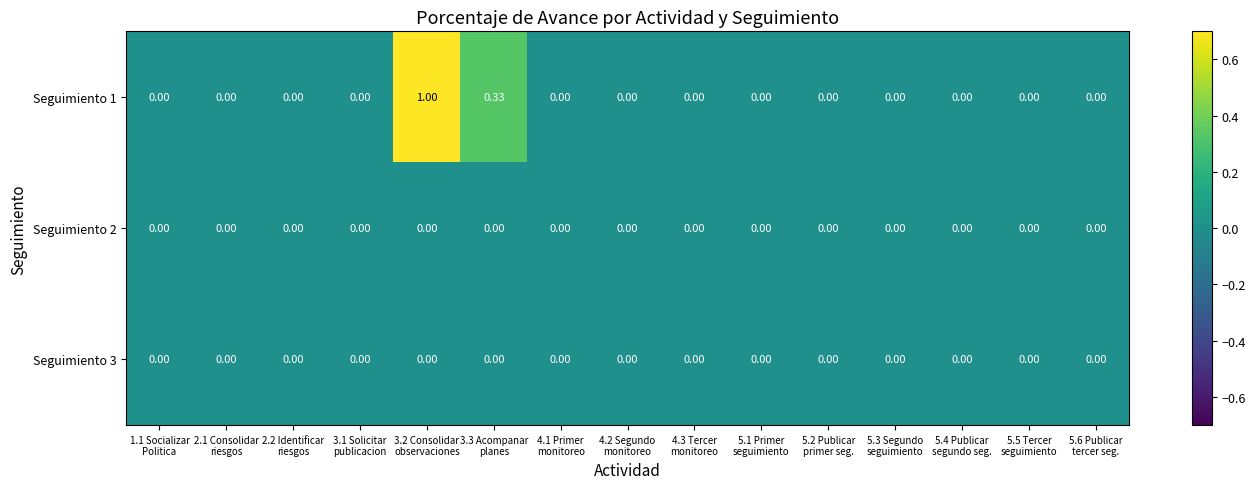

Reading right to left, what are all the values shown in this chart?

Seguimiento 1: 5.6 Publicar
tercer seg.=0.0	5.5 Tercer
seguimiento=0.0	5.4 Publicar
segundo seg.=0.0	5.3 Segundo
seguimiento=0.0	5.2 Publicar
primer seg.=0.0	5.1 Primer
seguimiento=0.0	4.3 Tercer
monitoreo=0.0	4.2 Segundo
monitoreo=0.0	4.1 Primer
monitoreo=0.0	3.3 Acompanar
planes=0.3	3.2 Consolidar
observaciones=1.0	3.1 Solicitar
publicacion=0.0	2.2 Identificar
riesgos=0.0	2.1 Consolidar
riesgos=0.0	1.1 Socializar
Politica=0.0
Seguimiento 2: 5.6 Publicar
tercer seg.=0.0	5.5 Tercer
seguimiento=0.0	5.4 Publicar
segundo seg.=0.0	5.3 Segundo
seguimiento=0.0	5.2 Publicar
primer seg.=0.0	5.1 Primer
seguimiento=0.0	4.3 Tercer
monitoreo=0.0	4.2 Segundo
monitoreo=0.0	4.1 Primer
monitoreo=0.0	3.3 Acompanar
planes=0.0	3.2 Consolidar
observaciones=0.0	3.1 Solicitar
publicacion=0.0	2.2 Identificar
riesgos=0.0	2.1 Consolidar
riesgos=0.0	1.1 Socializar
Politica=0.0
Seguimiento 3: 5.6 Publicar
tercer seg.=0.0	5.5 Tercer
seguimiento=0.0	5.4 Publicar
segundo seg.=0.0	5.3 Segundo
seguimiento=0.0	5.2 Publicar
primer seg.=0.0	5.1 Primer
seguimiento=0.0	4.3 Tercer
monitoreo=0.0	4.2 Segundo
monitoreo=0.0	4.1 Primer
monitoreo=0.0	3.3 Acompanar
planes=0.0	3.2 Consolidar
observaciones=0.0	3.1 Solicitar
publicacion=0.0	2.2 Identificar
riesgos=0.0	2.1 Consolidar
riesgos=0.0	1.1 Socializar
Politica=0.0